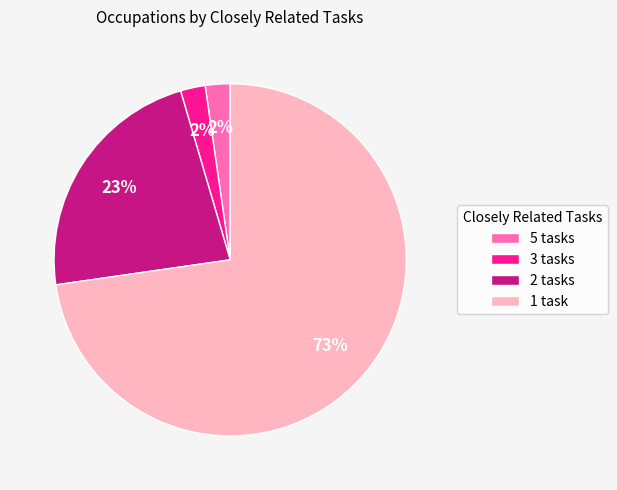

To the nearest percent, what is the combined percentage of 3 tasks and 2 tasks?

25%